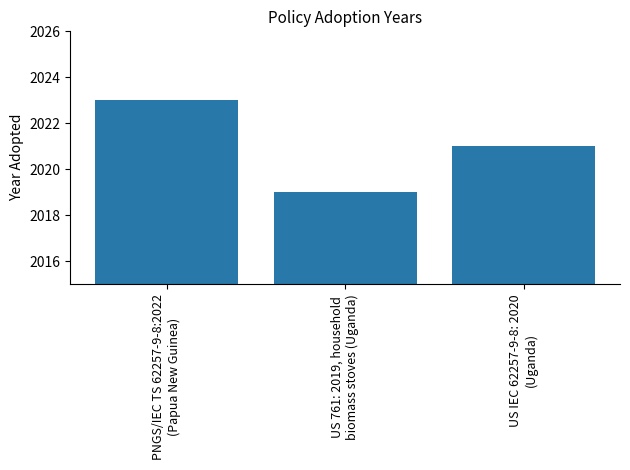

Rank the categories by value from highest to lowest.

PNGS/IEC TS 62257-9-8:2022
(Papua New Guinea), US IEC 62257-9-8: 2020
(Uganda), US 761: 2019, household
biomass stoves (Uganda)